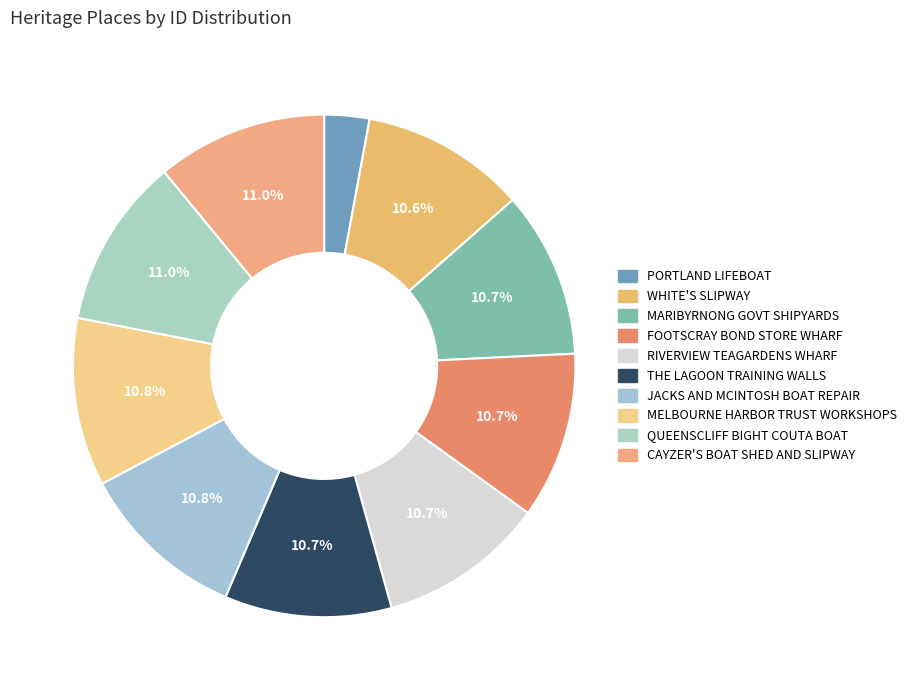

Is there a majority slice in this chart?

No